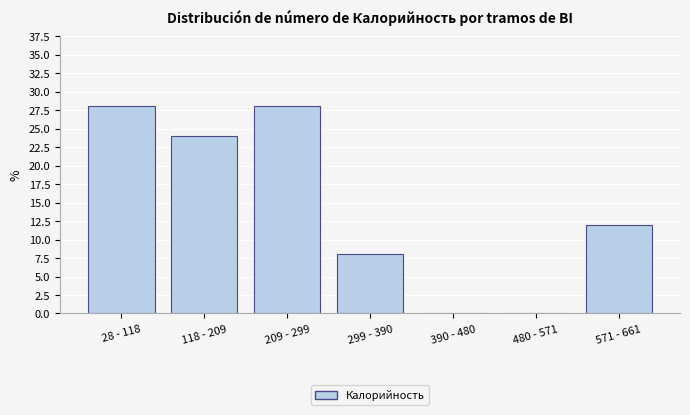

Reading right to left, extract all data points from this chart.

571 - 661=12.0	480 - 571=0.0	390 - 480=0.0	299 - 390=8.0	209 - 299=28.0	118 - 209=24.0	28 - 118=28.0